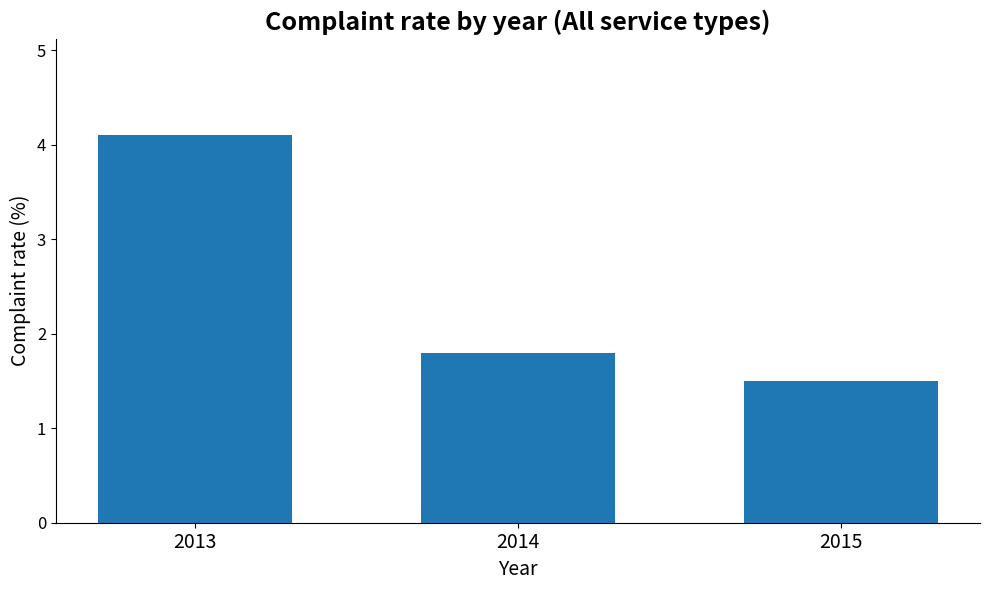

Rank the categories by value from lowest to highest.

2015, 2014, 2013